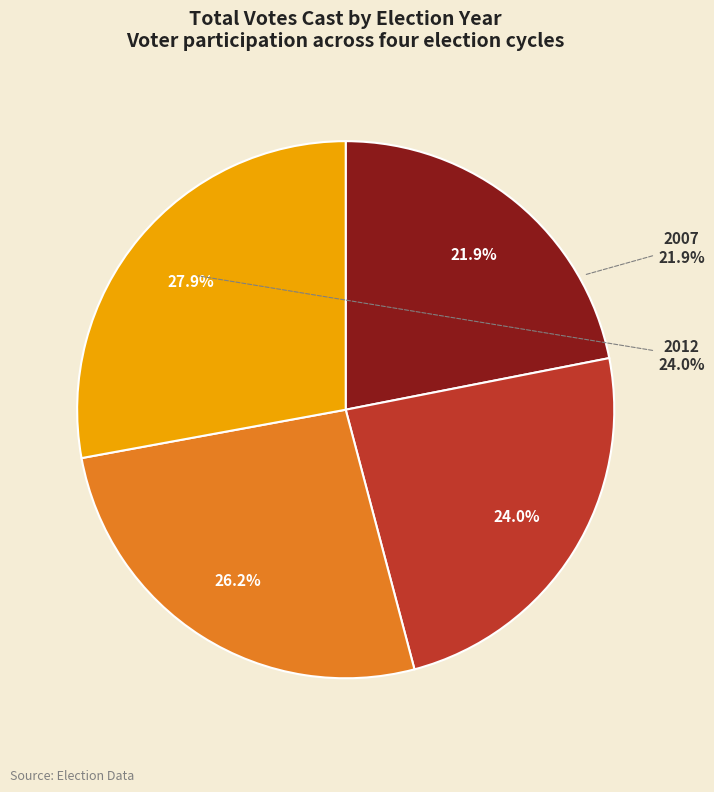

How many segments does this pie chart have?

4